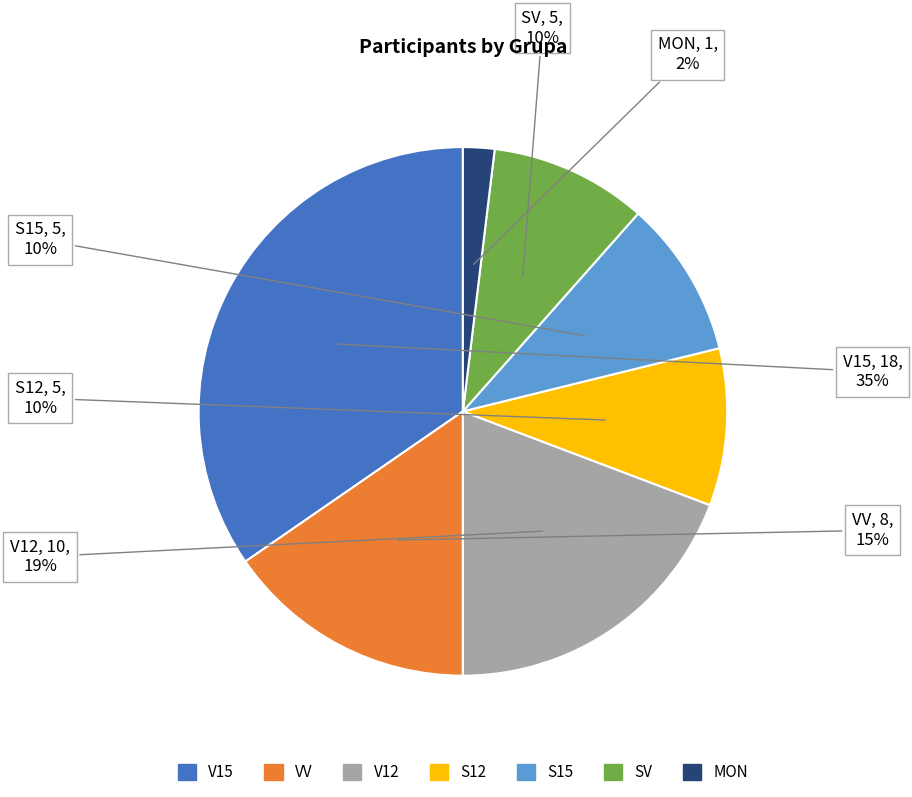

To the nearest percent, what portion does VV represent?

15%